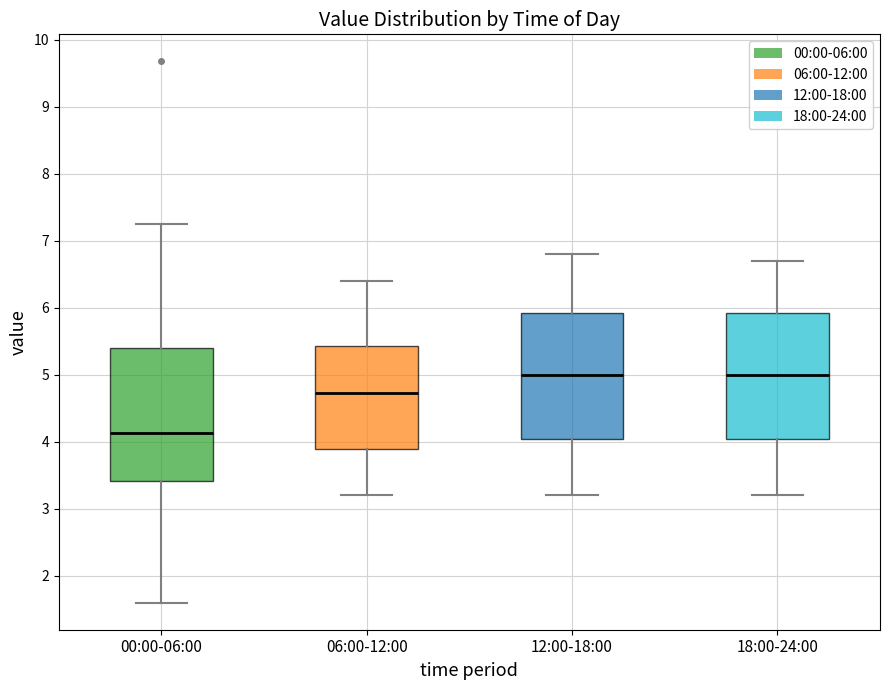

Reading left to right, read every box against the y-axis: the position of its median line, the range the box covers, and the ends of its whiskers. The values are not printed on the chart, so give them approximately, as read against the axis.

00:00-06:00: median 4.1, box 3.4 to 5.4, whiskers 1.6 to 7.3
06:00-12:00: median 4.7, box 3.9 to 5.4, whiskers 3.2 to 6.4
12:00-18:00: median 5.0, box 4.1 to 5.9, whiskers 3.2 to 6.8
18:00-24:00: median 5.0, box 4.1 to 5.9, whiskers 3.2 to 6.7